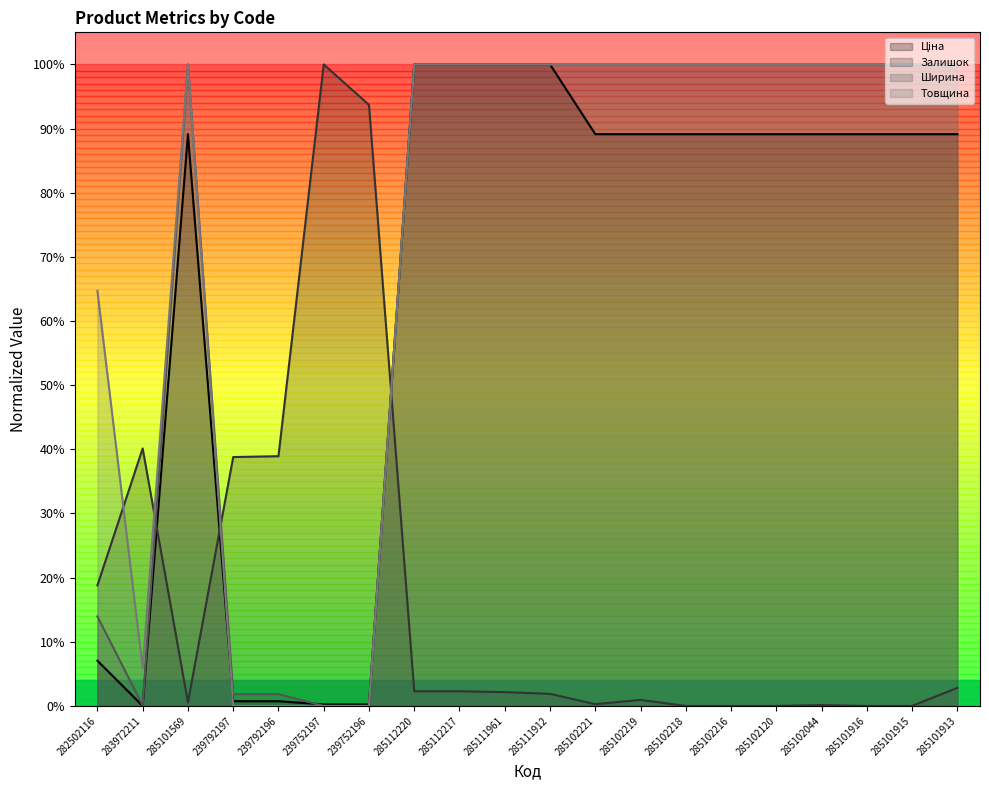

Between 285112220 and 239752196, which is larger?

285112220